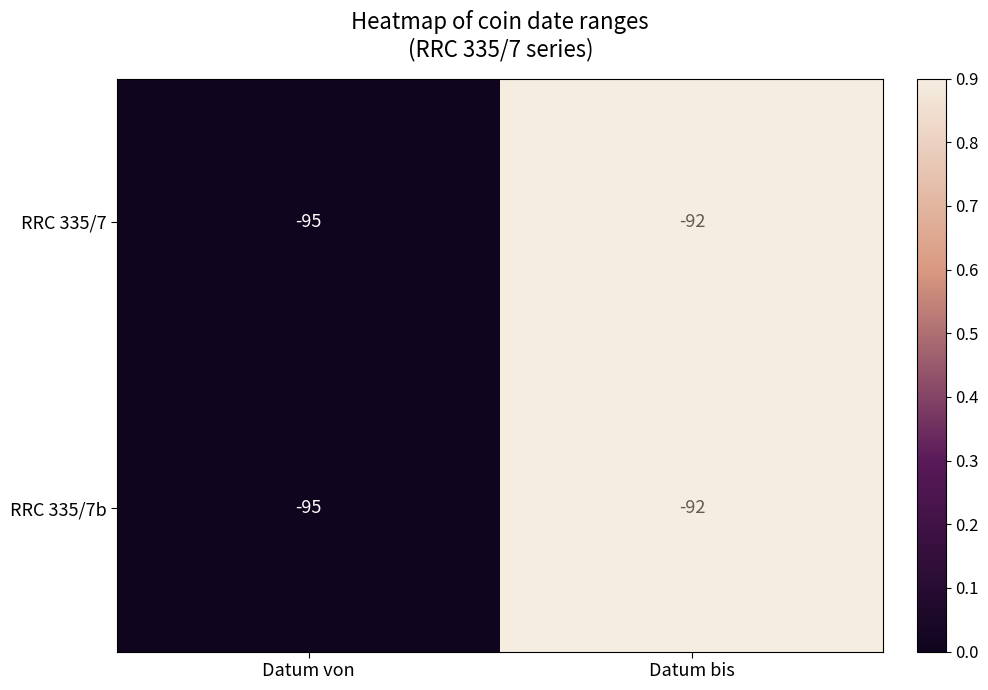

What is the approximate value of RRC 335/7b at Datum bis?

-92